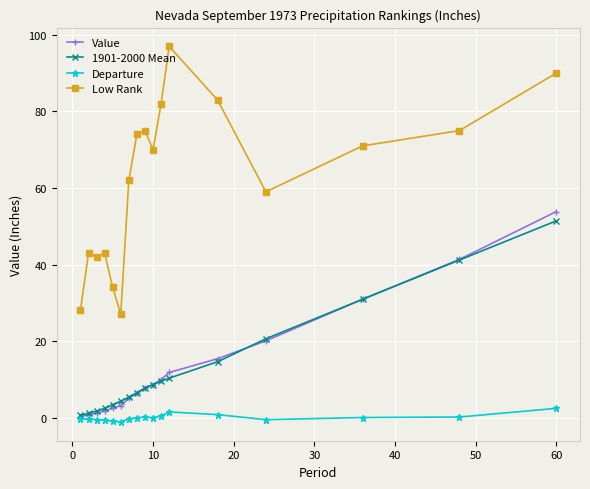

At how many categories does at least one series exceed 94?

1